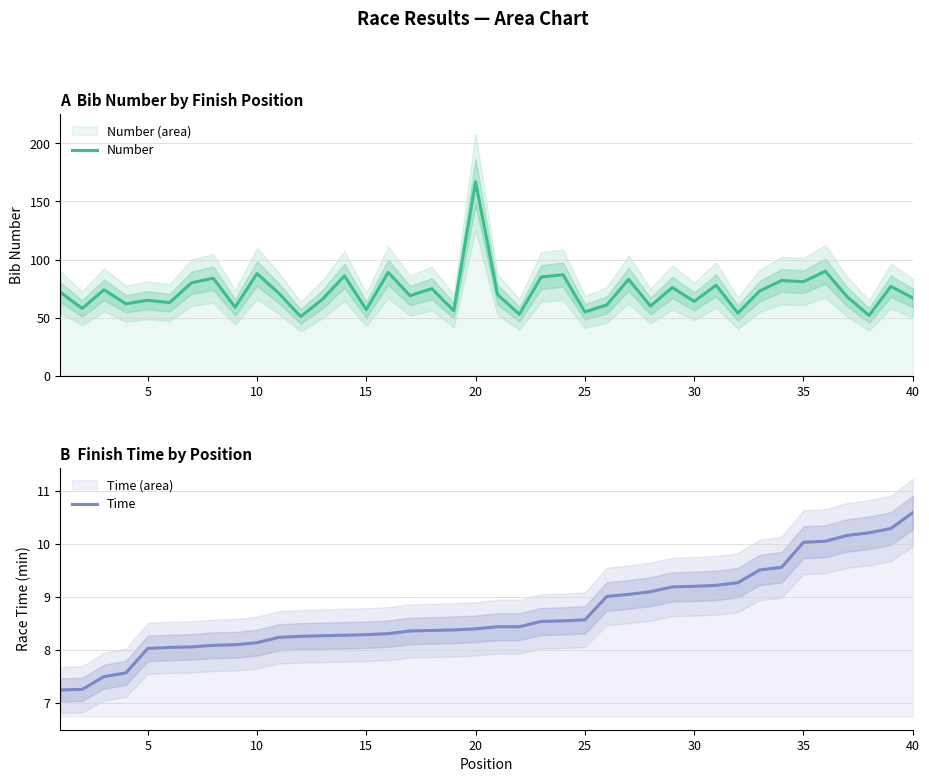

Reading left to right, transcribe all the data shown in this chart.

Number: 72.0	58.0	74.0	62.0	65.0	63.0	80.0	84.0	59.0	88.0	71.0	51.0	66.0	86.0	57.0	89.0	69.0	75.0	56.0	167.0	70.0	53.0	85.0	87.0	55.0	61.0	83.0	60.0	76.0	64.0	78.0	54.0	73.0	82.0	81.0	90.0	68.0	52.0	77.0	67.0
Time: 7.2	7.3	7.5	7.6	8.0	8.1	8.1	8.1	8.1	8.1	8.2	8.3	8.3	8.3	8.3	8.3	8.4	8.4	8.4	8.4	8.4	8.4	8.5	8.6	8.6	9.0	9.1	9.1	9.2	9.2	9.2	9.3	9.5	9.6	10.0	10.1	10.2	10.2	10.3	10.6